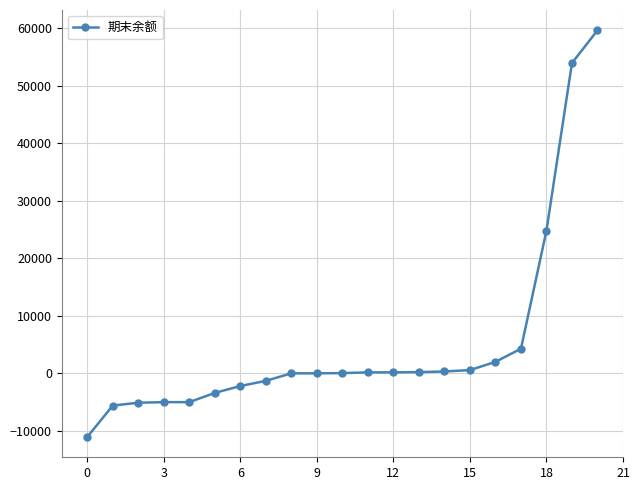

What is the sum of all values?

107536.0